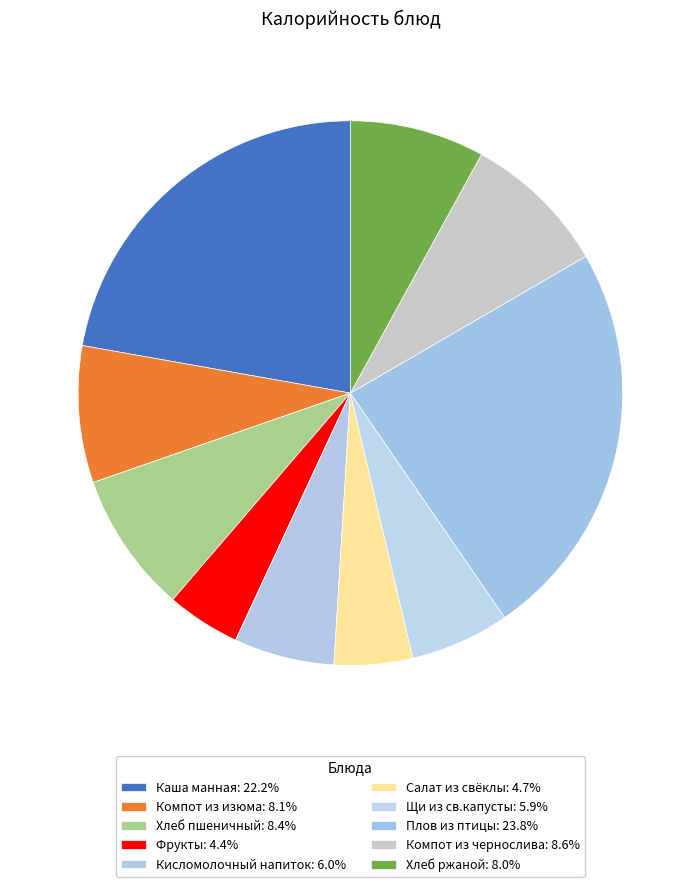

Combined, do Кисломолочный напиток and Щи из св.капусты account for over 50%?

No